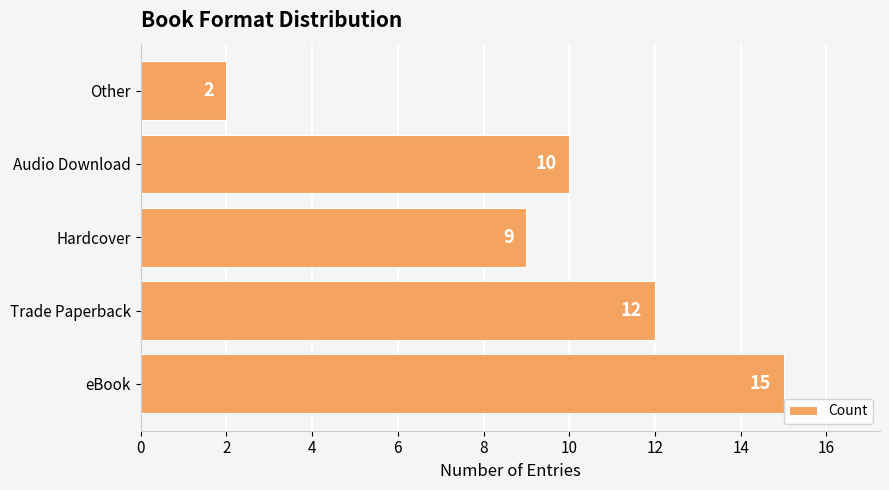

How many data points are less than 10?

2